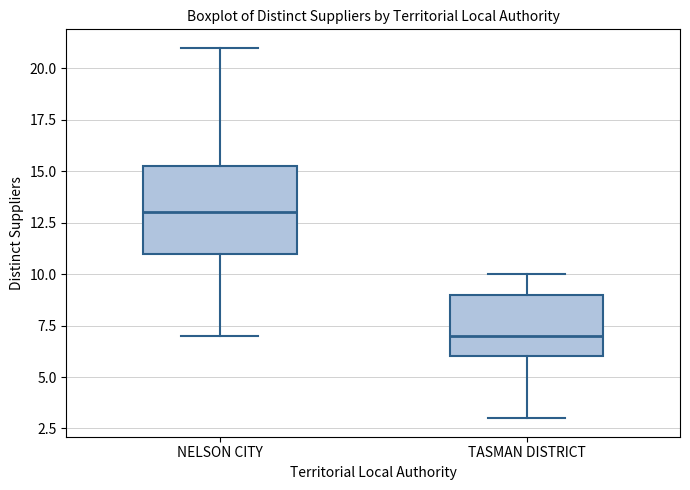

Comparing the boxes themselves (not the whiskers), which one is the tallest?

NELSON CITY